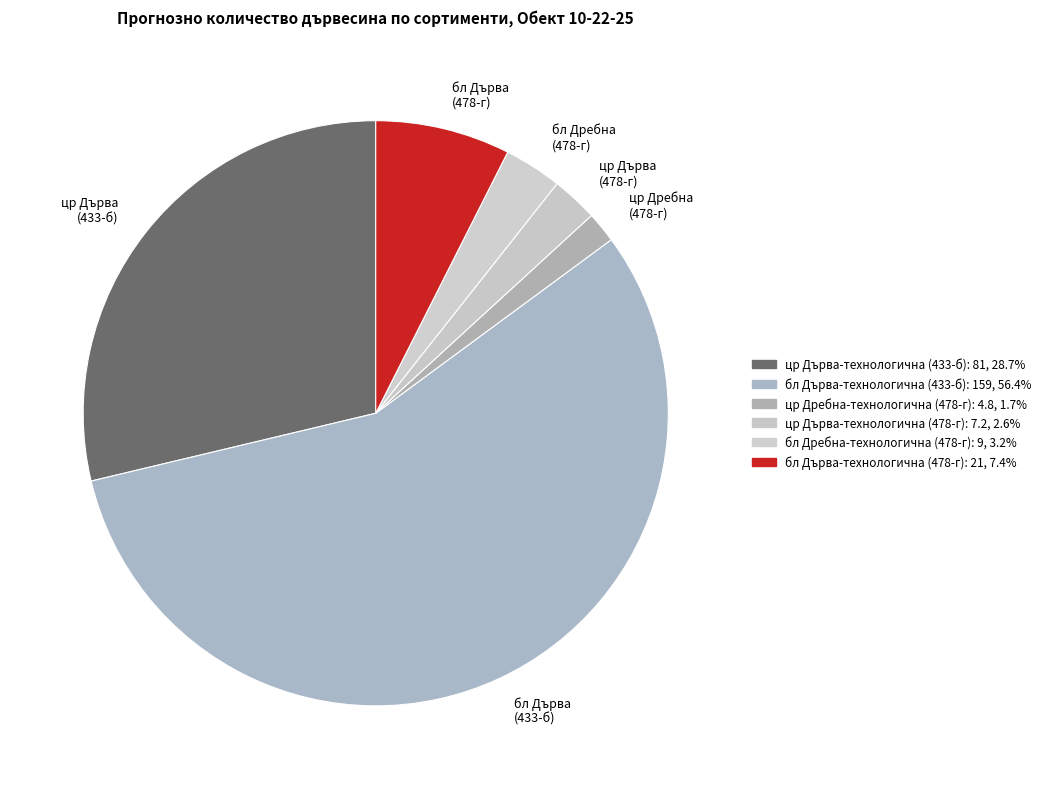

Which category has the smallest portion of the pie?

цр Дребна (478-г)